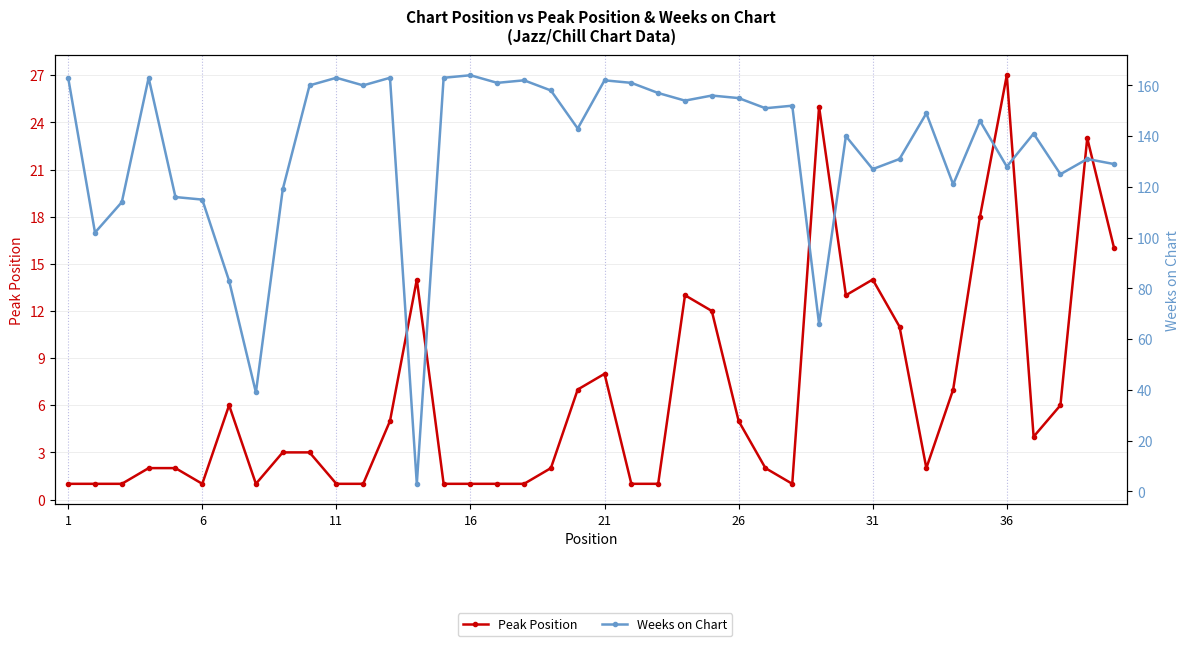

What is the difference between the maximum and second lowest values in the Peak Position series?

26